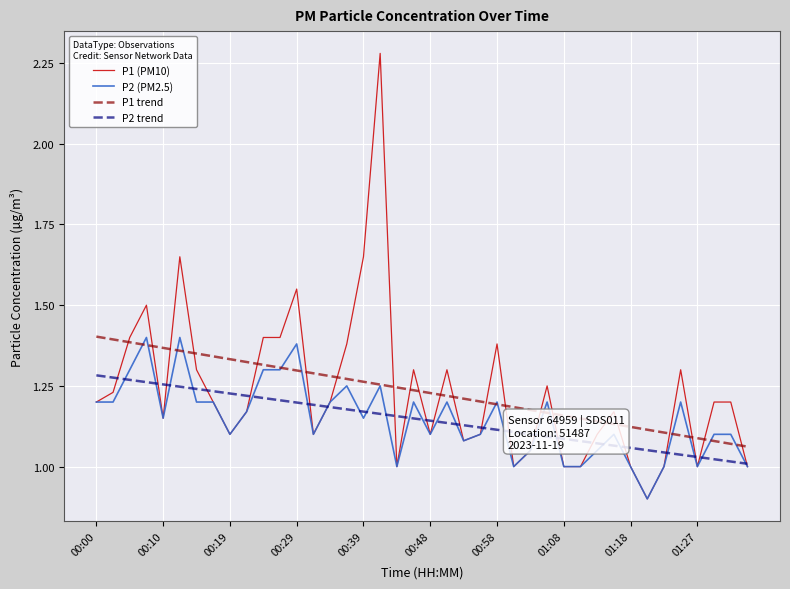

What is the minimum value for P1 (PM10)?

0.9